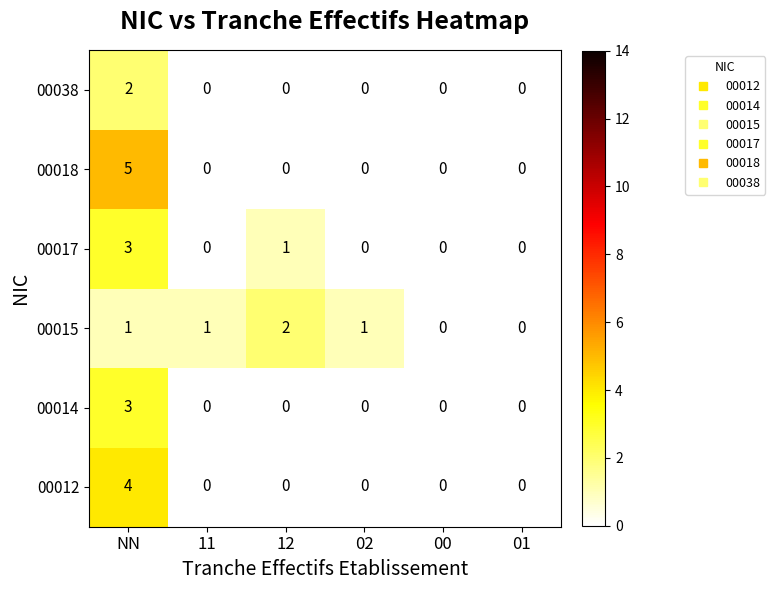

What is the sum of the 00017 values at 00 and NN?

3